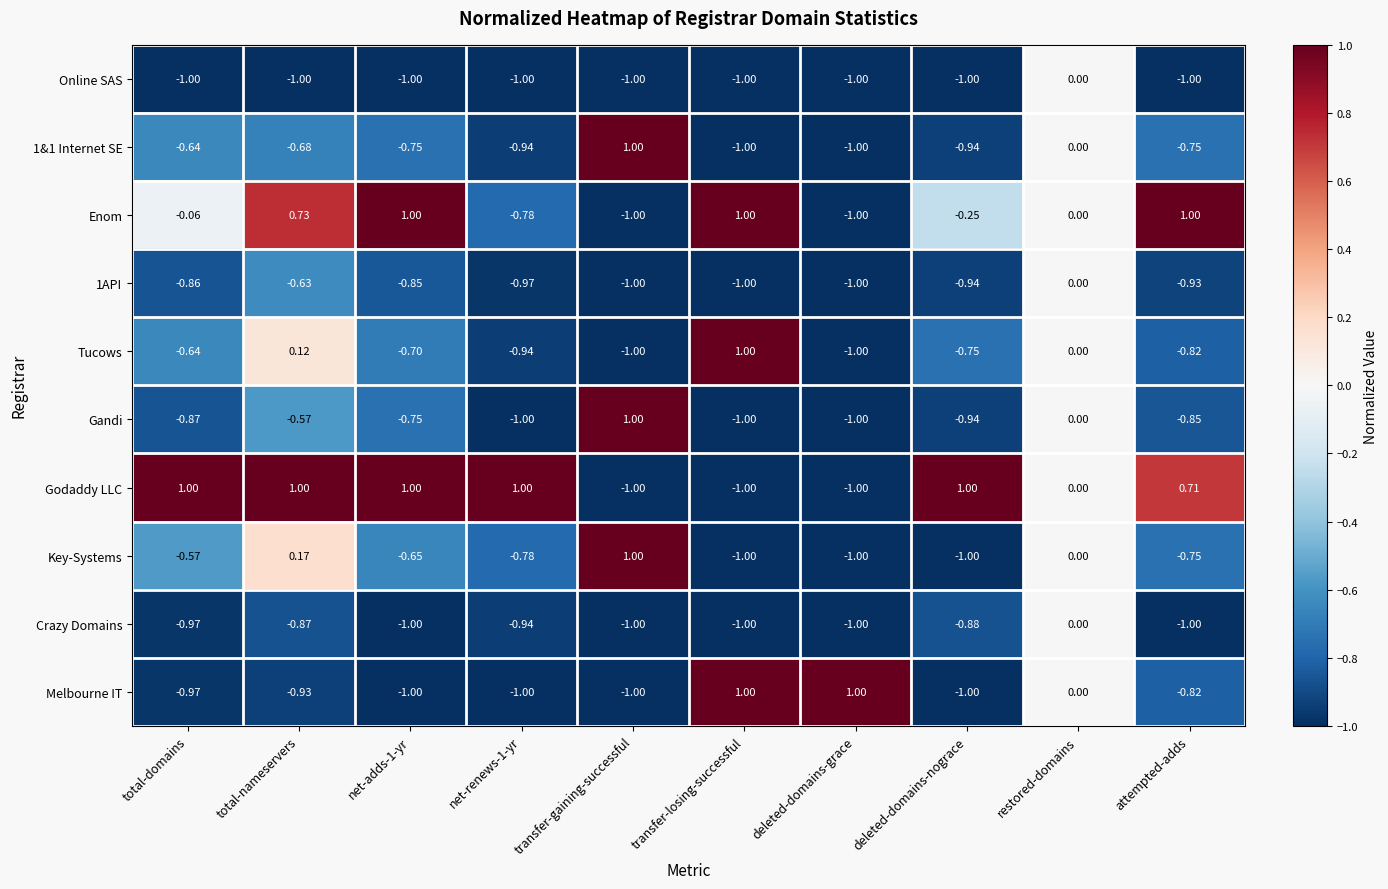

Which category has the highest value in the Tucows series?

transfer-losing-successful